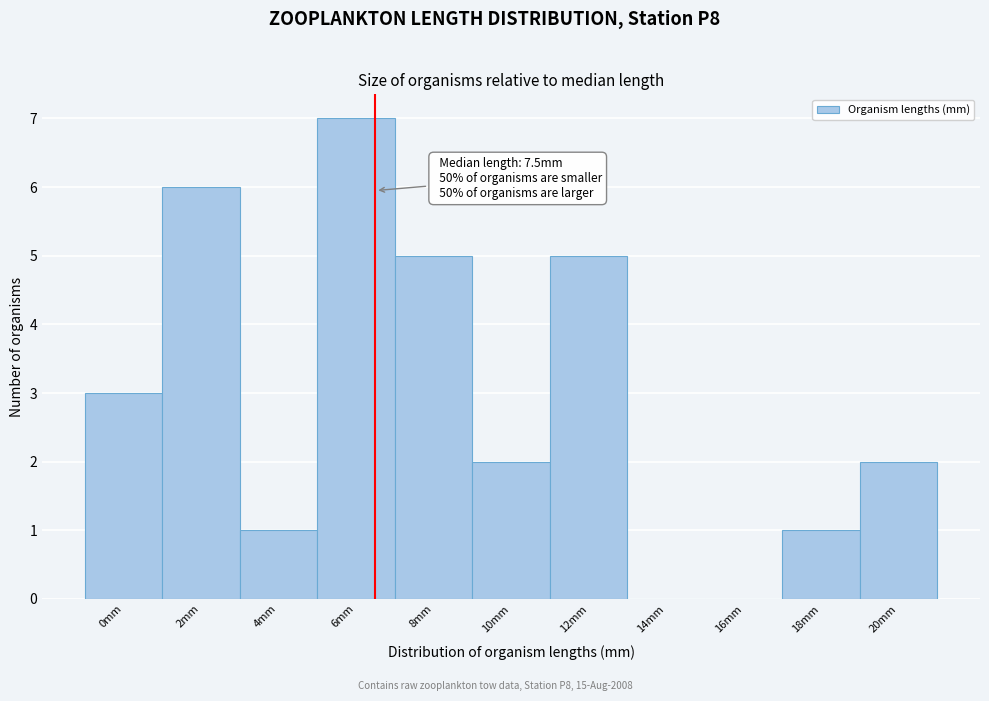

Reading left to right, what are all the values shown in this chart?

0mm=3	2mm=6	4mm=1	6mm=7	8mm=5	10mm=2	12mm=5	14mm=0	16mm=0	18mm=1	20mm=2